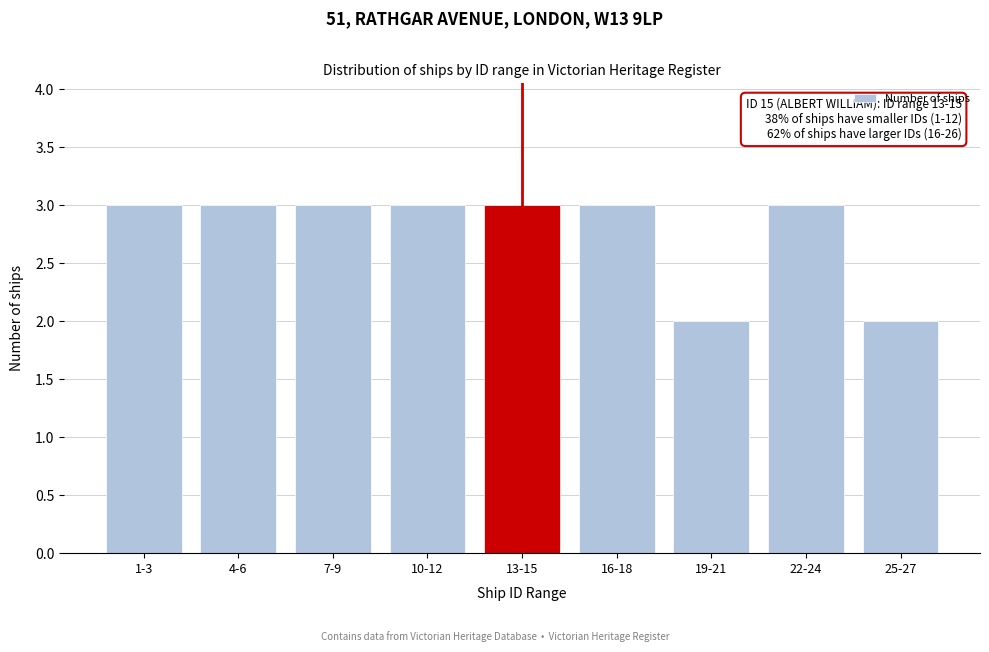

Reading left to right, what are all the values shown in this chart?

3	3	3	3	3	3	2	3	2